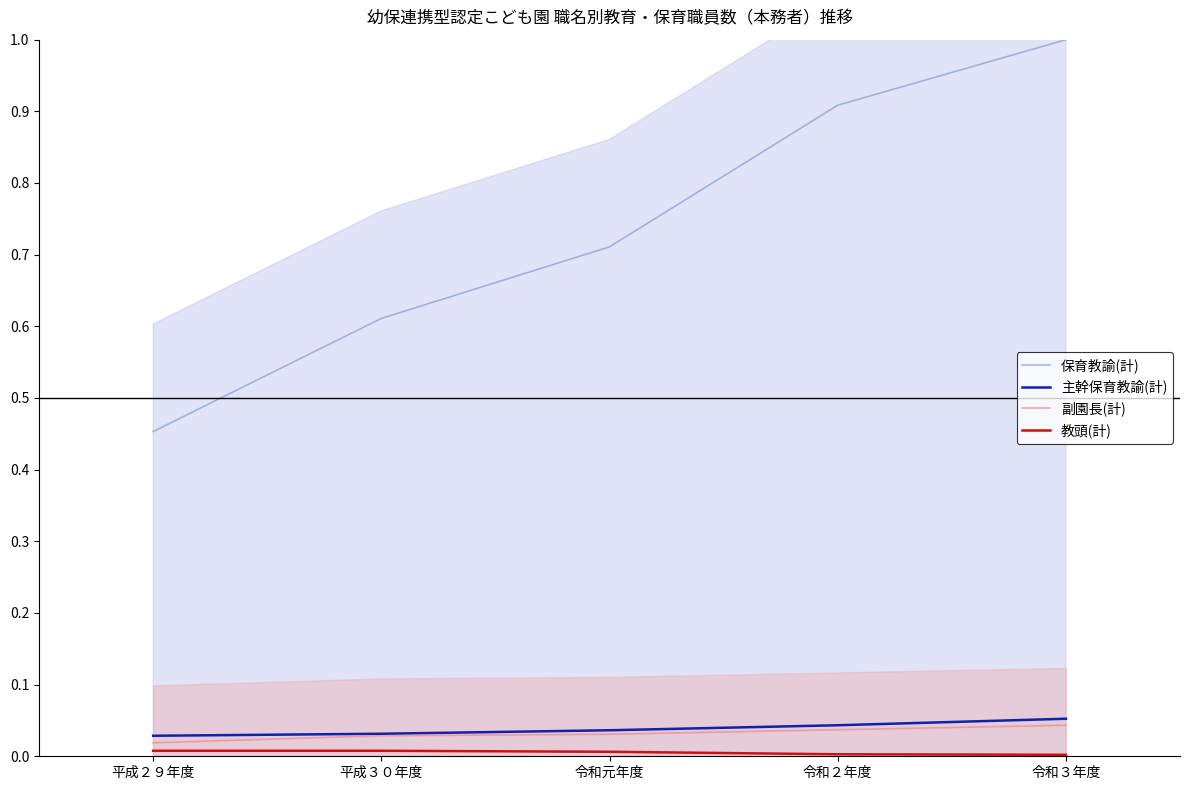

How many data points does each series have?

5